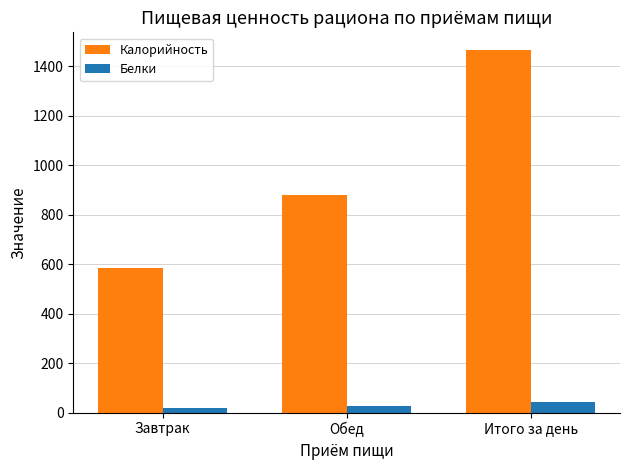

At Итого за день, list the series in order from largest to smallest.

Калорийность, Белки